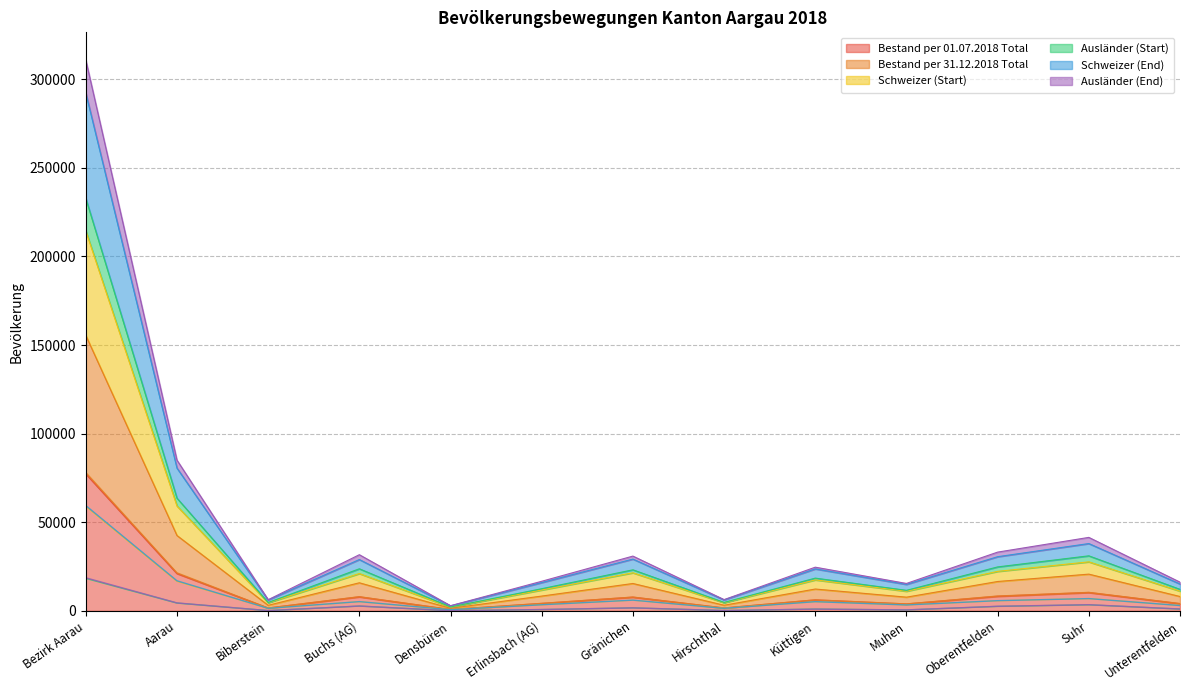

At which category does the chart reach its peak across all series?

Bezirk Aarau